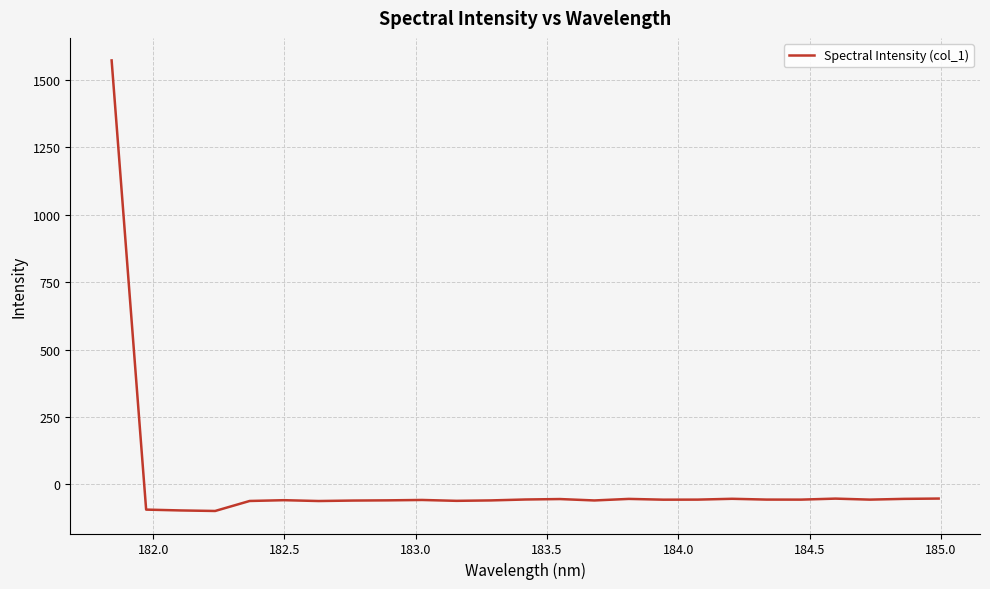

What is the greatest value displayed?

1571.5